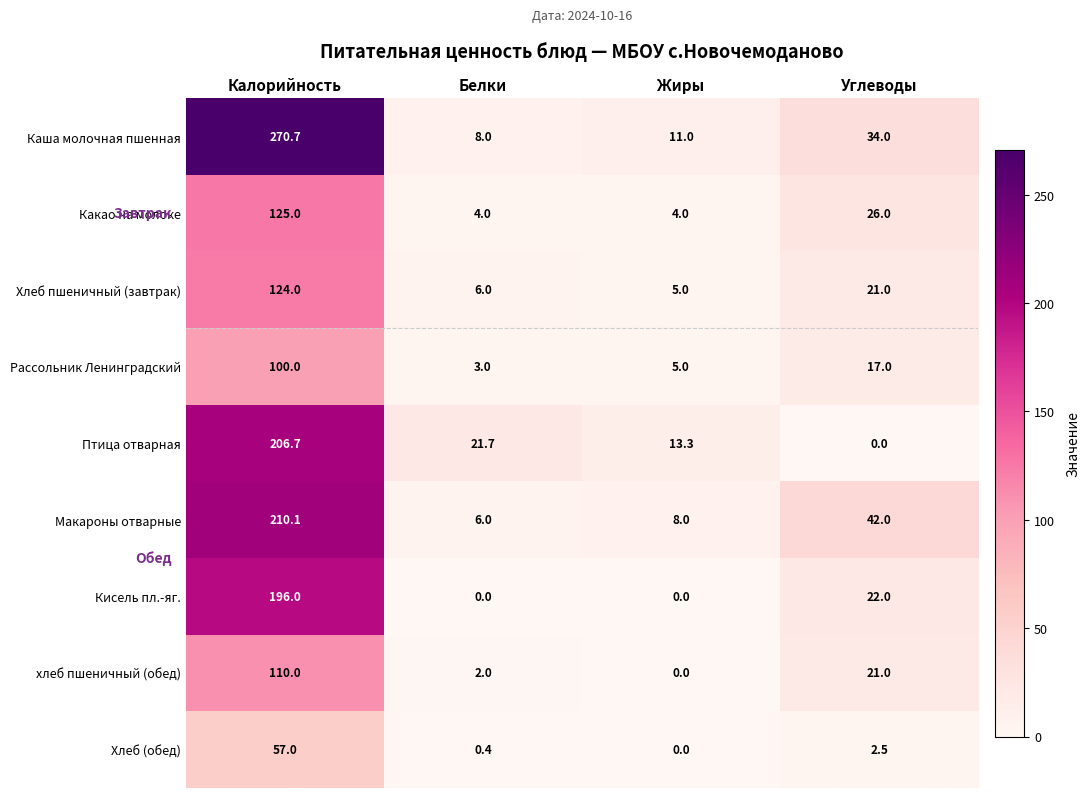

List the series in order of their peak value, lowest first.

Хлеб (обед), Рассольник Ленинградский, хлеб пшеничный (обед), Хлеб пшеничный (завтрак), Какао на молоке, Кисель пл.-яг., Птица отварная, Макароны отварные, Каша молочная пшенная